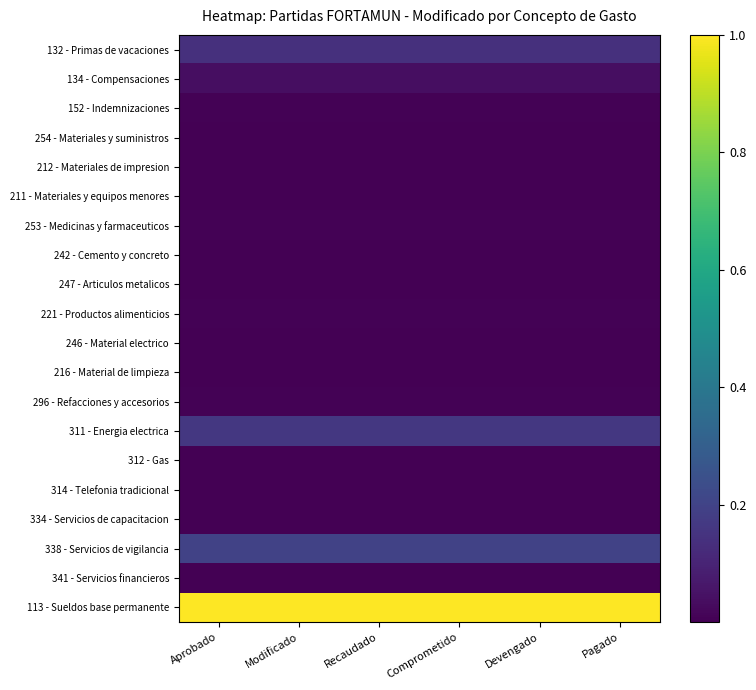

Which category has the highest value across all series?

Aprobado